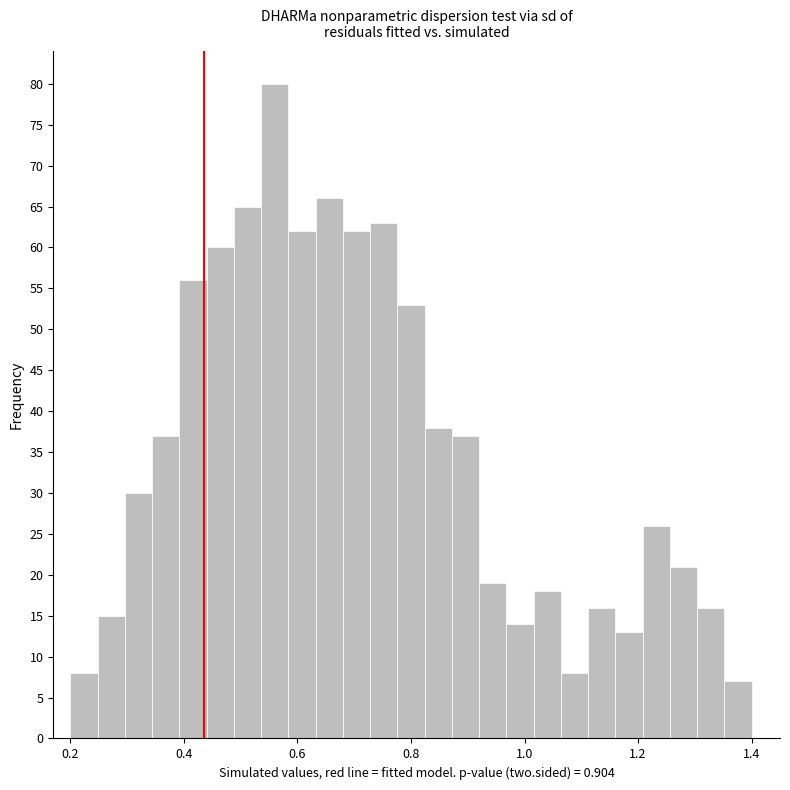

Around what value on the x-axis is the tallest bar? Give the approximate position of its centre, as read against the axis.

0.56